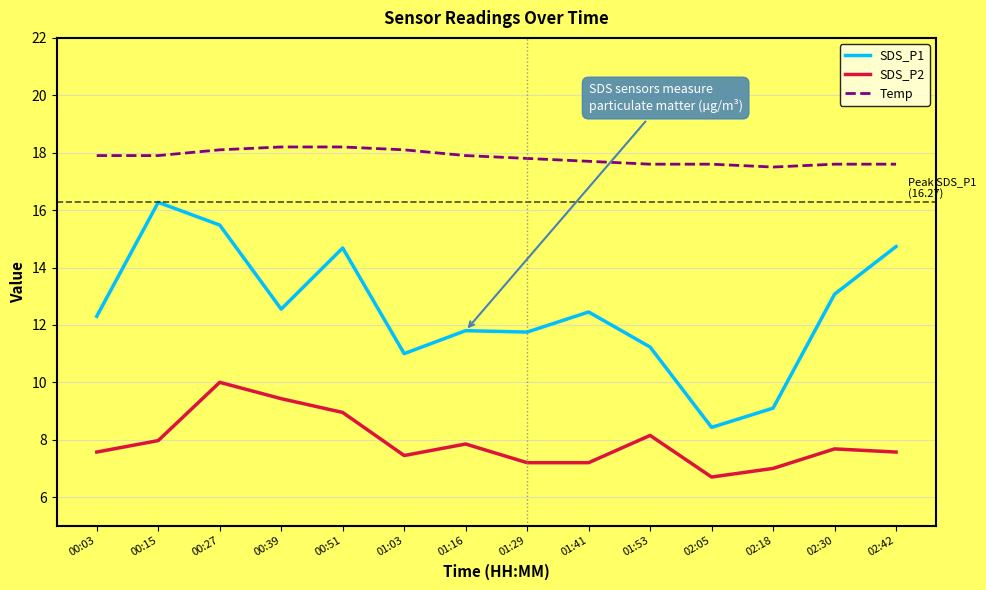

True or false: SDS_P2 and SDS_P1 intersect in this chart.

False